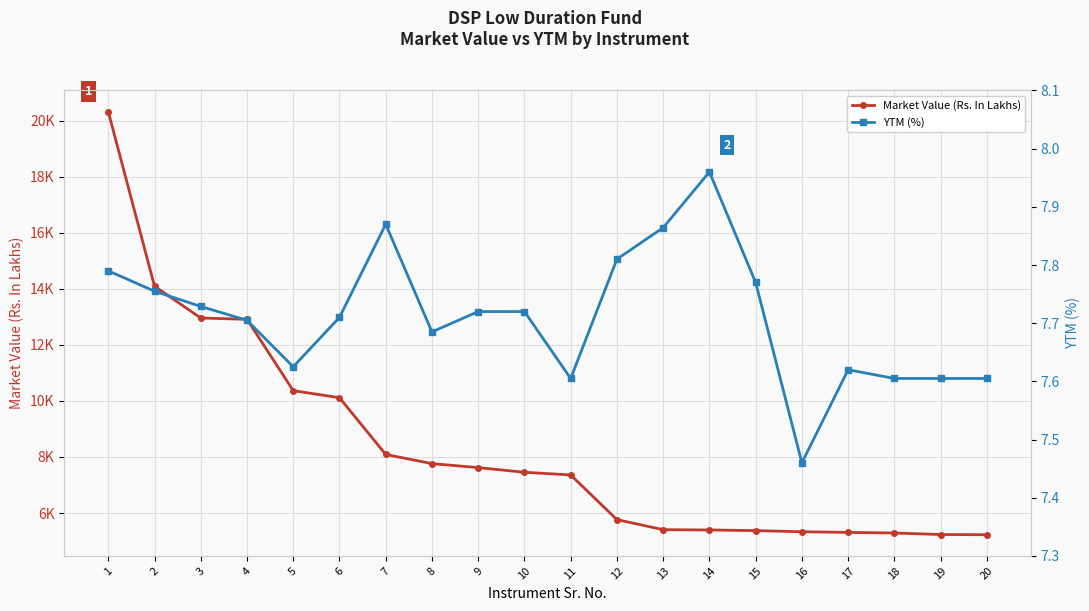

True or false: YTM (%) and Market Value (Rs. In Lakhs) intersect in this chart.

False